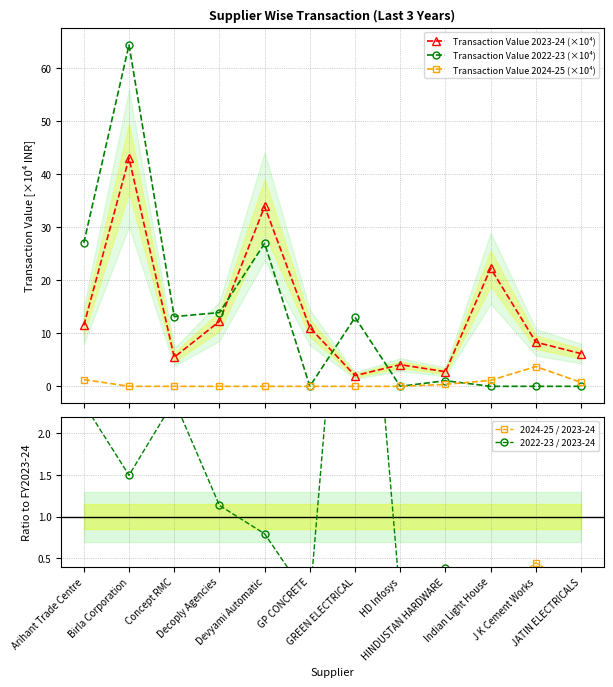

Which label corresponds to the largest value in the chart?

Birla Corporation